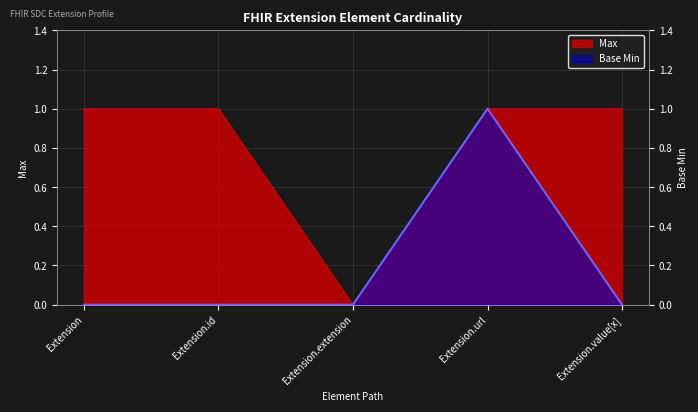

True or false: Base Min and Max cross at least once.

False